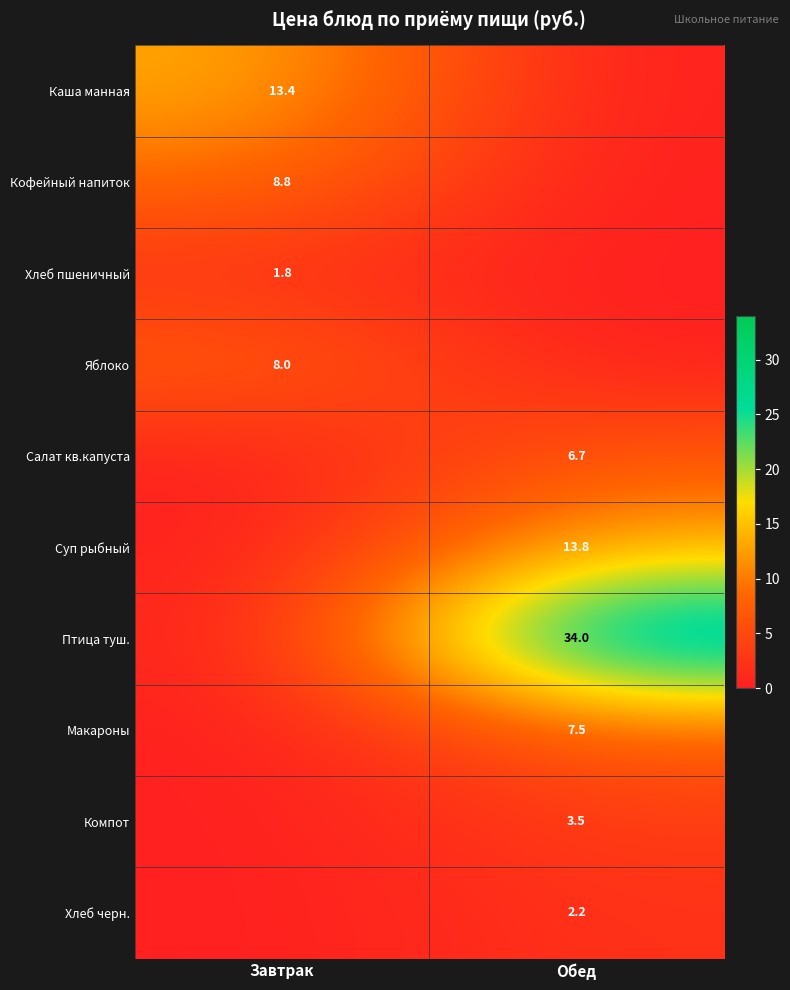

Is it true that Птица туш. equals 8.4 at Обед?

False